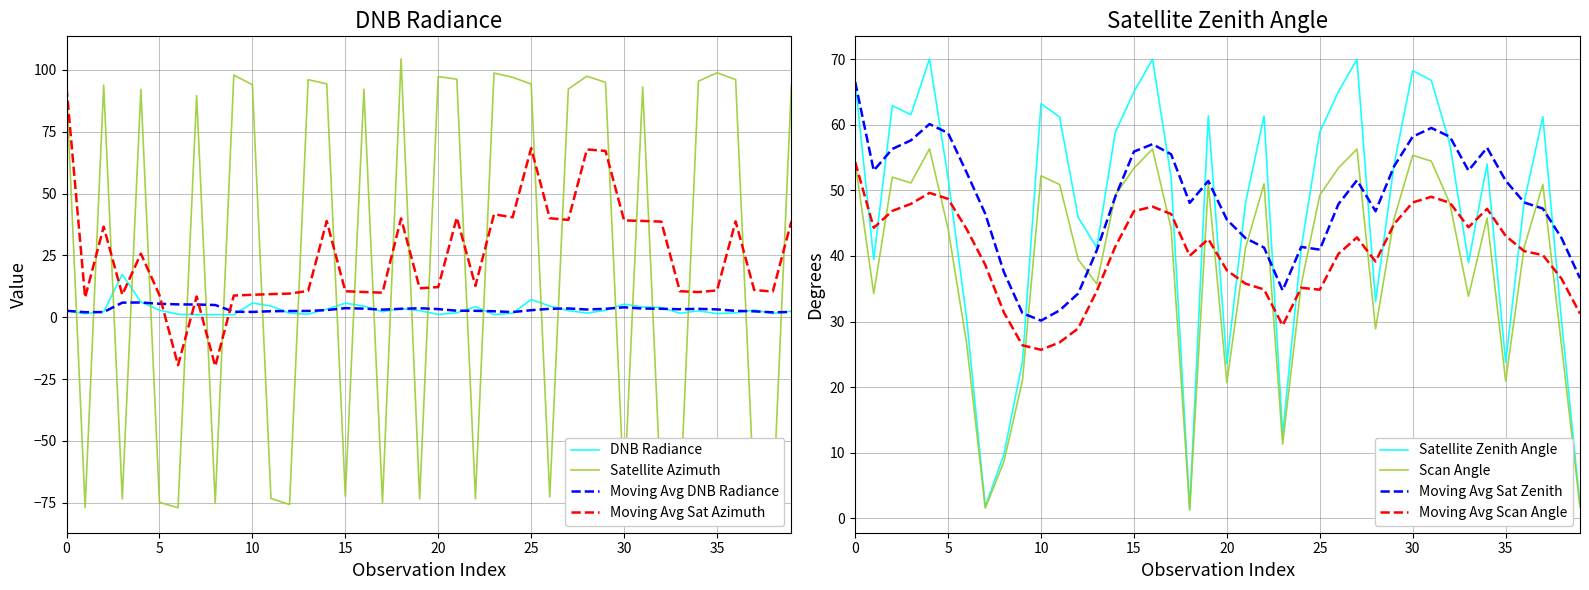

What position from the right is sata?

38